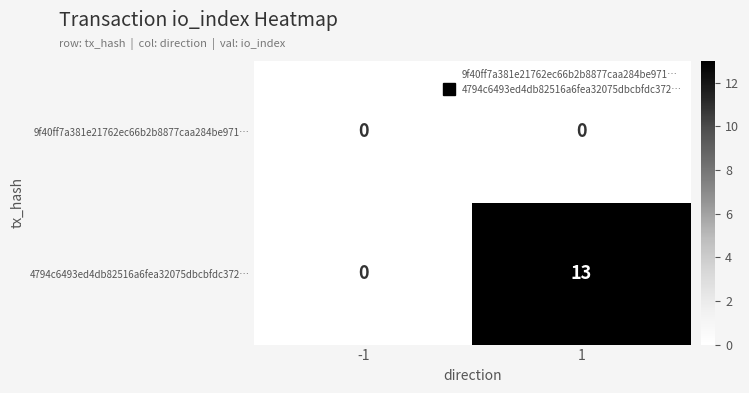

The 4794c6493ed4db82516a6fea32075dbcbfdc372… series shows 0 at -1. True or false?

True